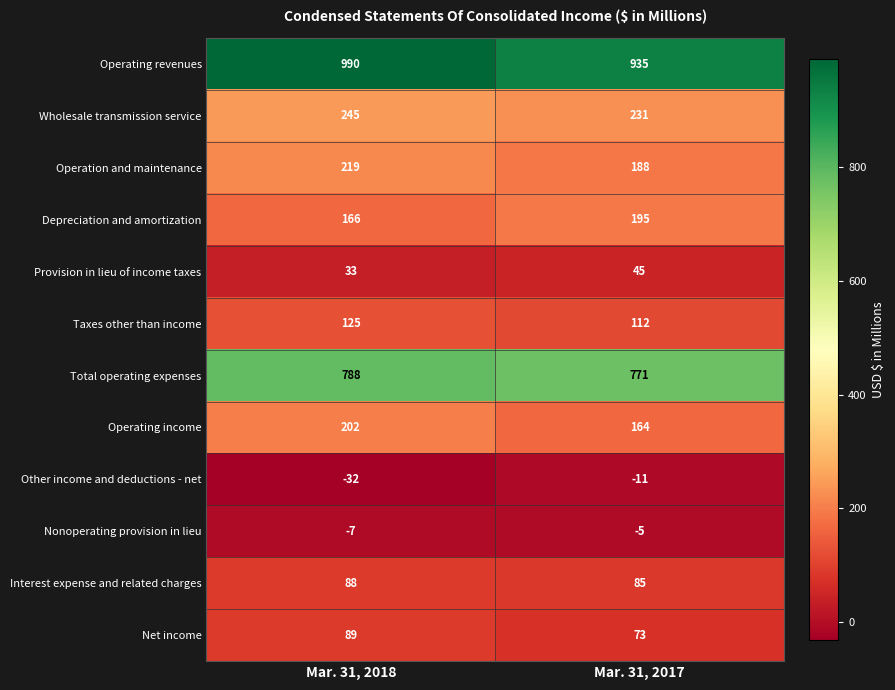

At which category does the chart reach its minimum across all series?

Mar. 31, 2018